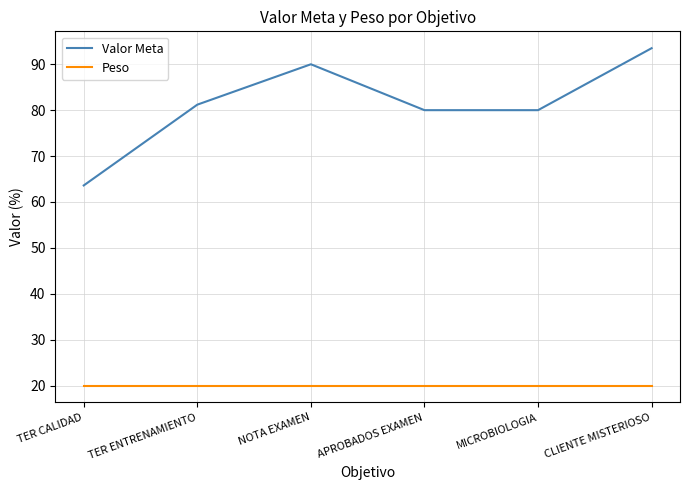

Reading left to right, what are all the values shown in this chart?

Valor Meta: 63.6	81.2	90.0	80.0	80.0	93.5
Peso: 20.0	20.0	20.0	20.0	20.0	20.0